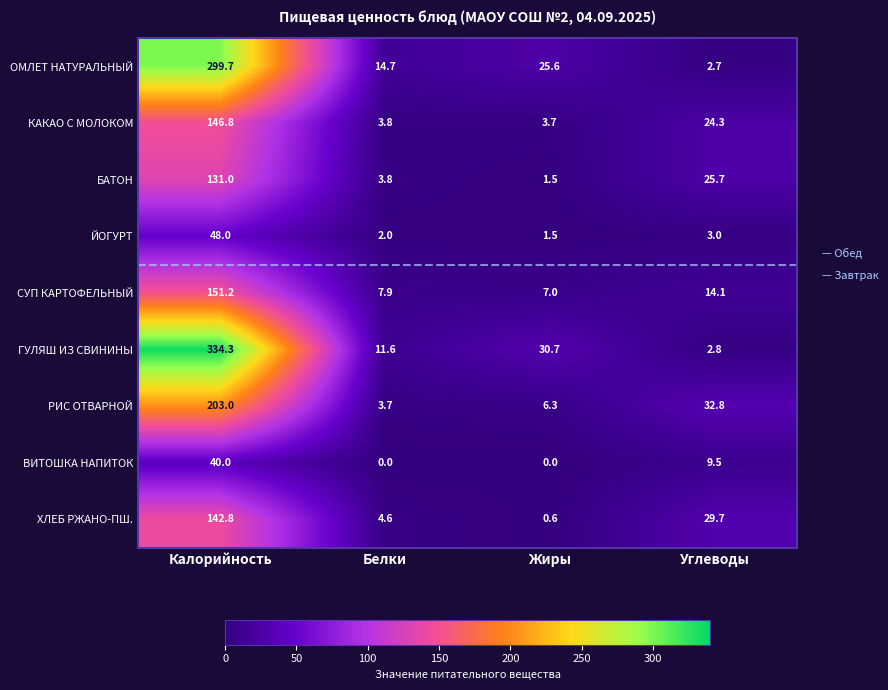

The value of ХЛЕБ РЖАНО-ПШ. at Жиры is 0.6. True or false?

True